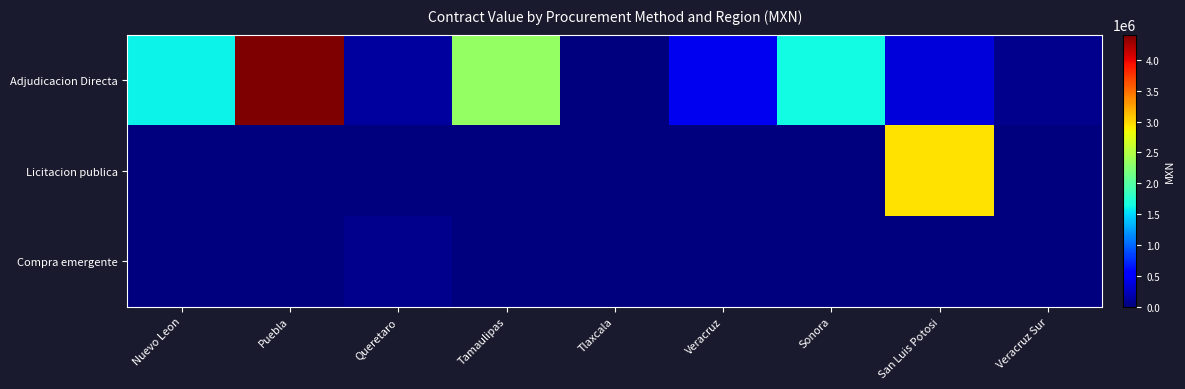

At which category is the sum across all series the highest?

Puebla